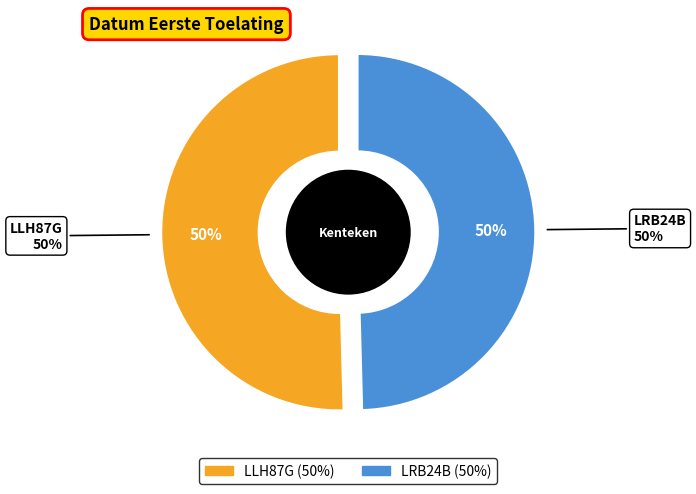

Which slice is the smallest?

LRB24B